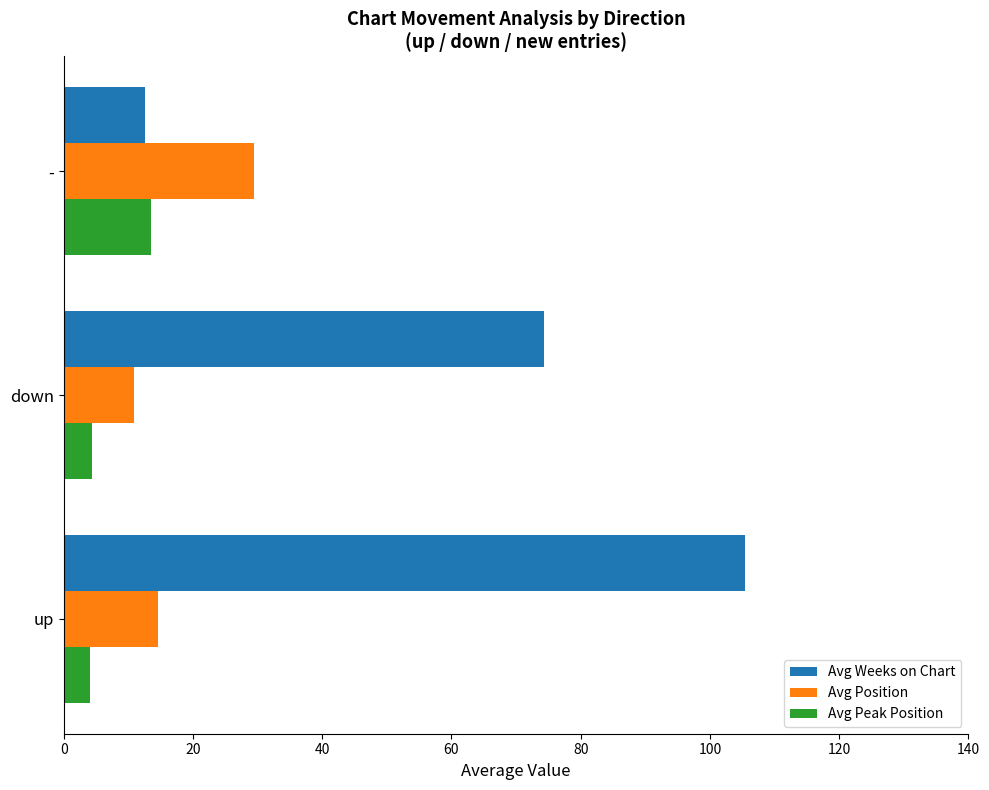

What is the sum of the Avg Weeks on Chart values at down and -?

86.8